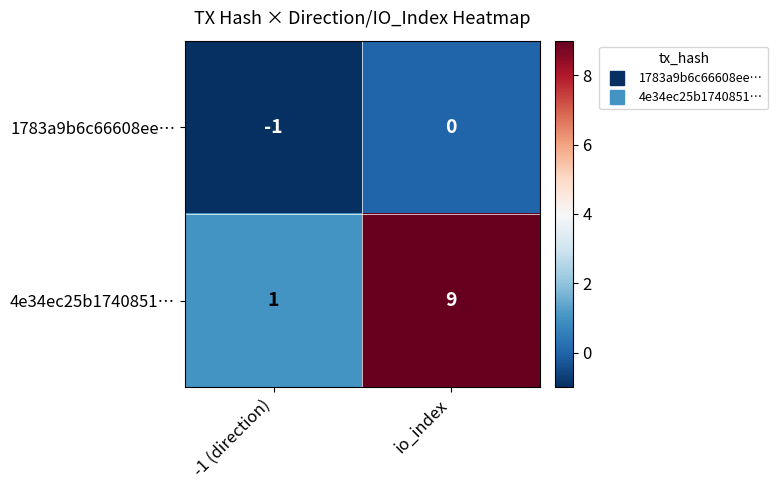

Which series has the largest range (max minus min)?

4e34ec25b1740851…